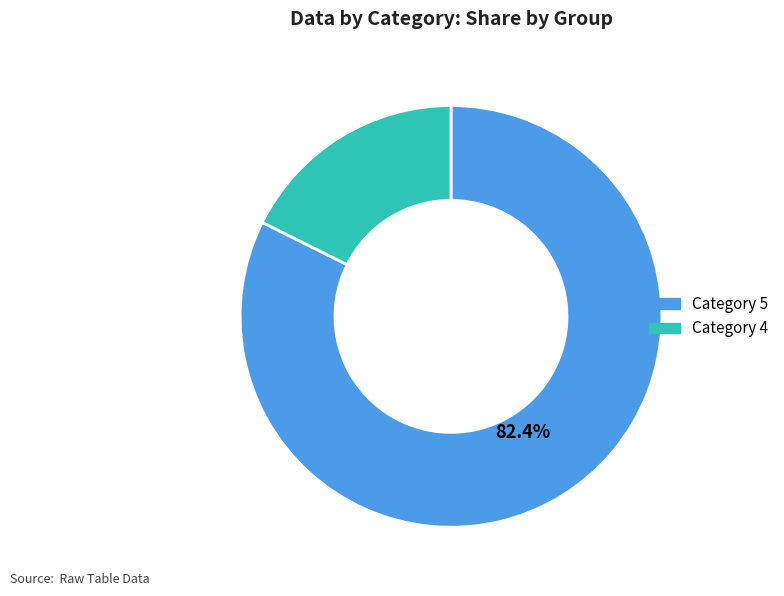

To the nearest percent, what is the difference between the largest and smallest slice percentages?

65%